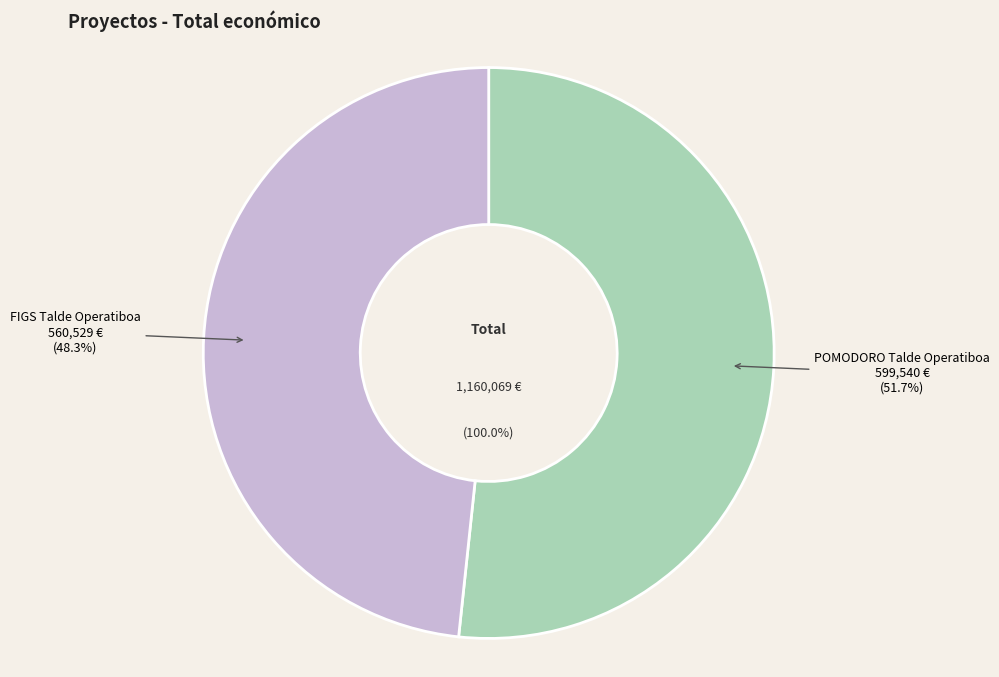

Which has a higher value, POMODORO Talde Operatiboa or FIGS Talde Operatiboa?

POMODORO Talde Operatiboa